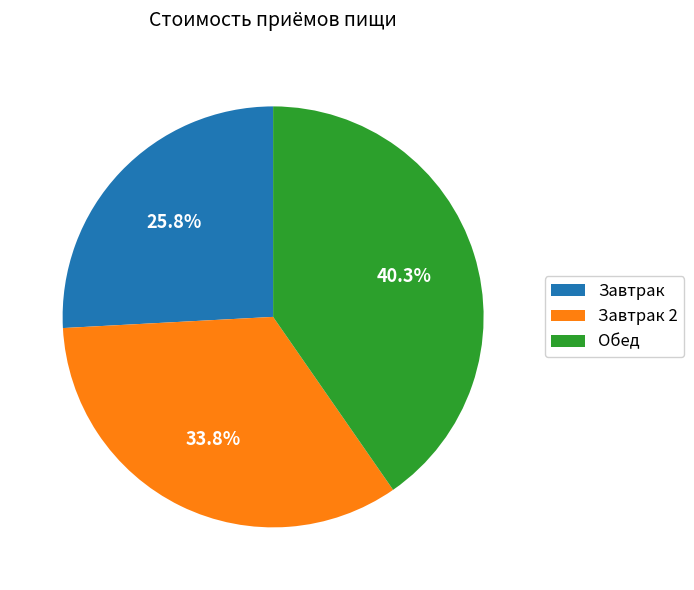

What percentage is the Завтрак 2 slice, to the nearest percent?

34%